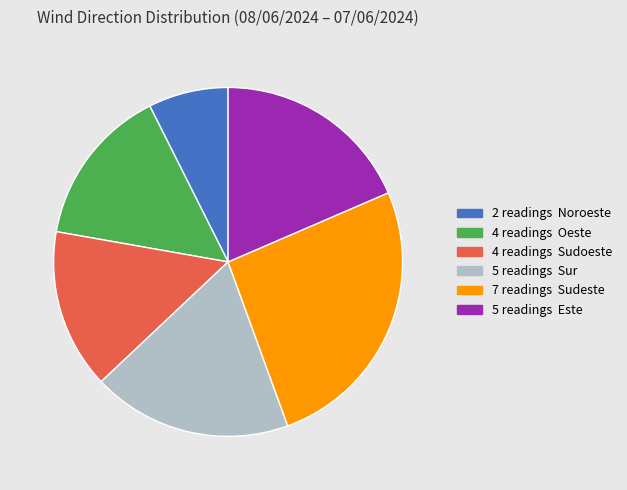

Is there any slice that represents more than half of the pie?

No